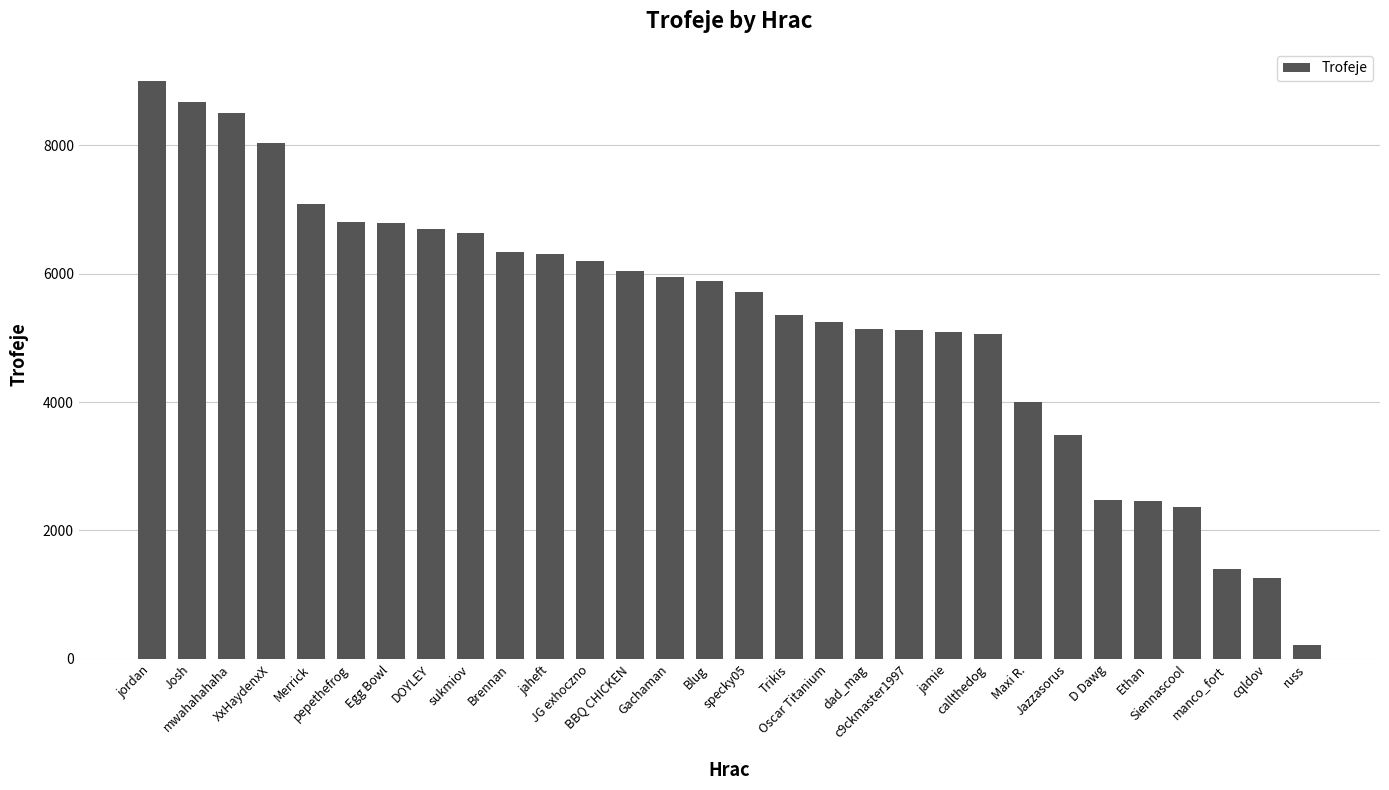

What is the label of the 29th bar from the right?

Josh